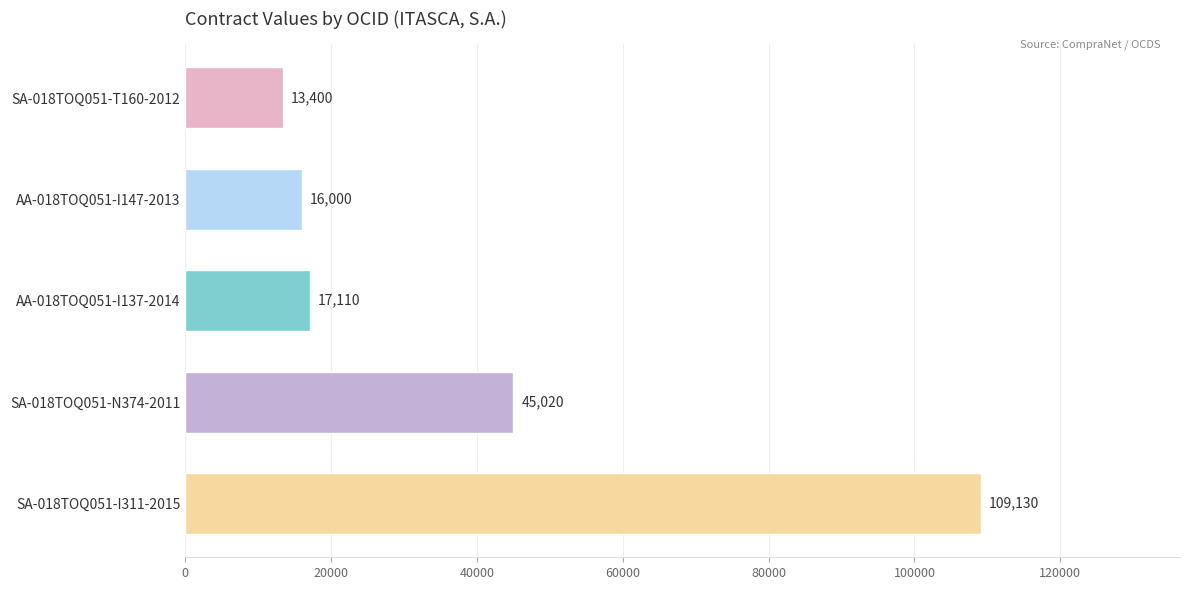

The chart shows a value of 8583 at AA-018TOQ051-I137-2014. True or false?

False